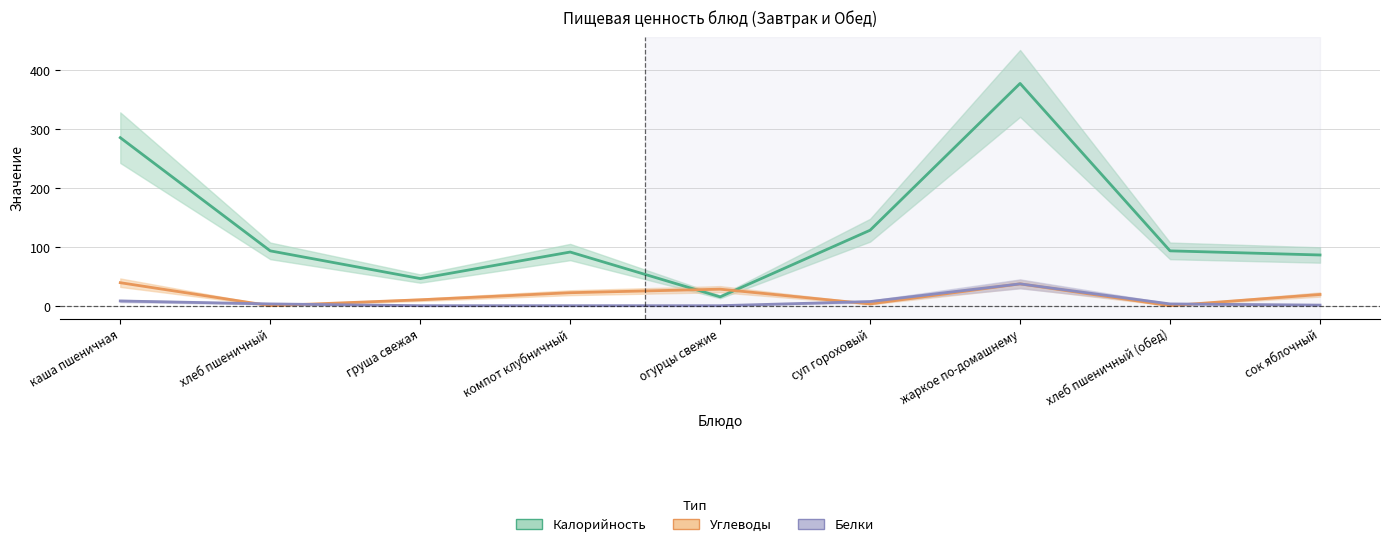

Which series has the largest total across all categories?

Калорийность